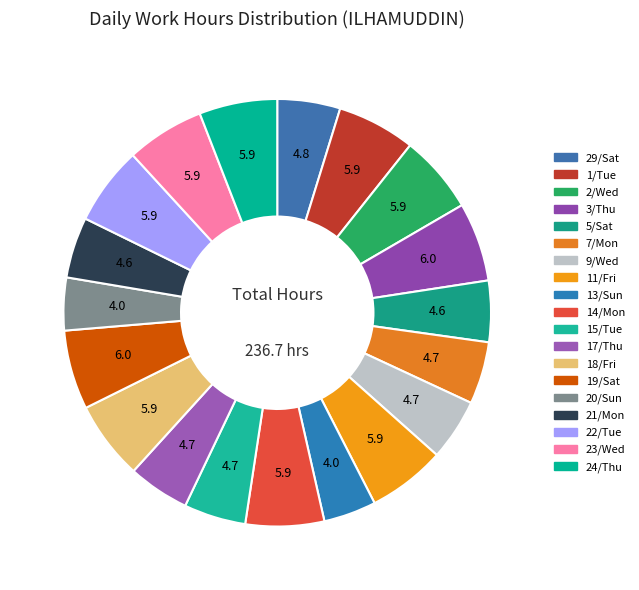

How many segments does this pie chart have?

19